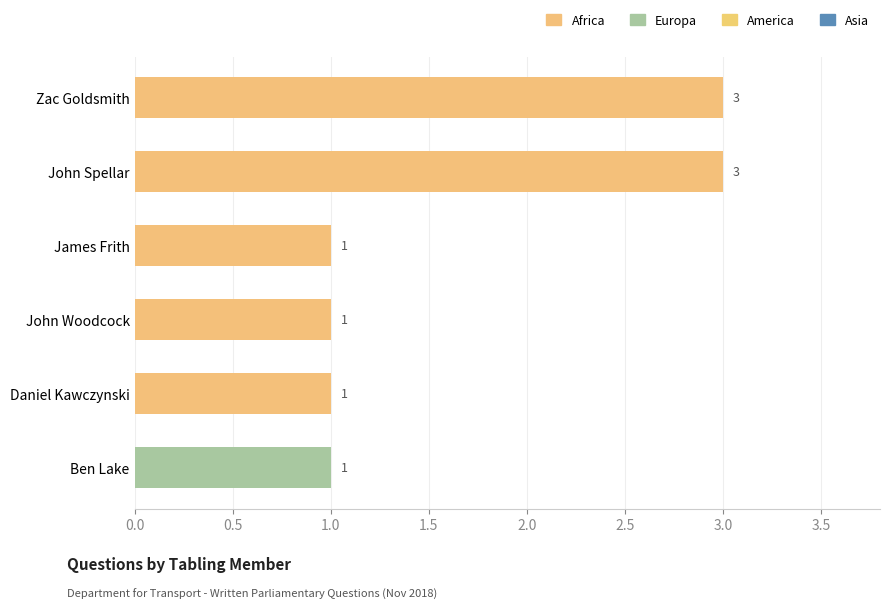

What is the value of the 2nd bar from the top?

3